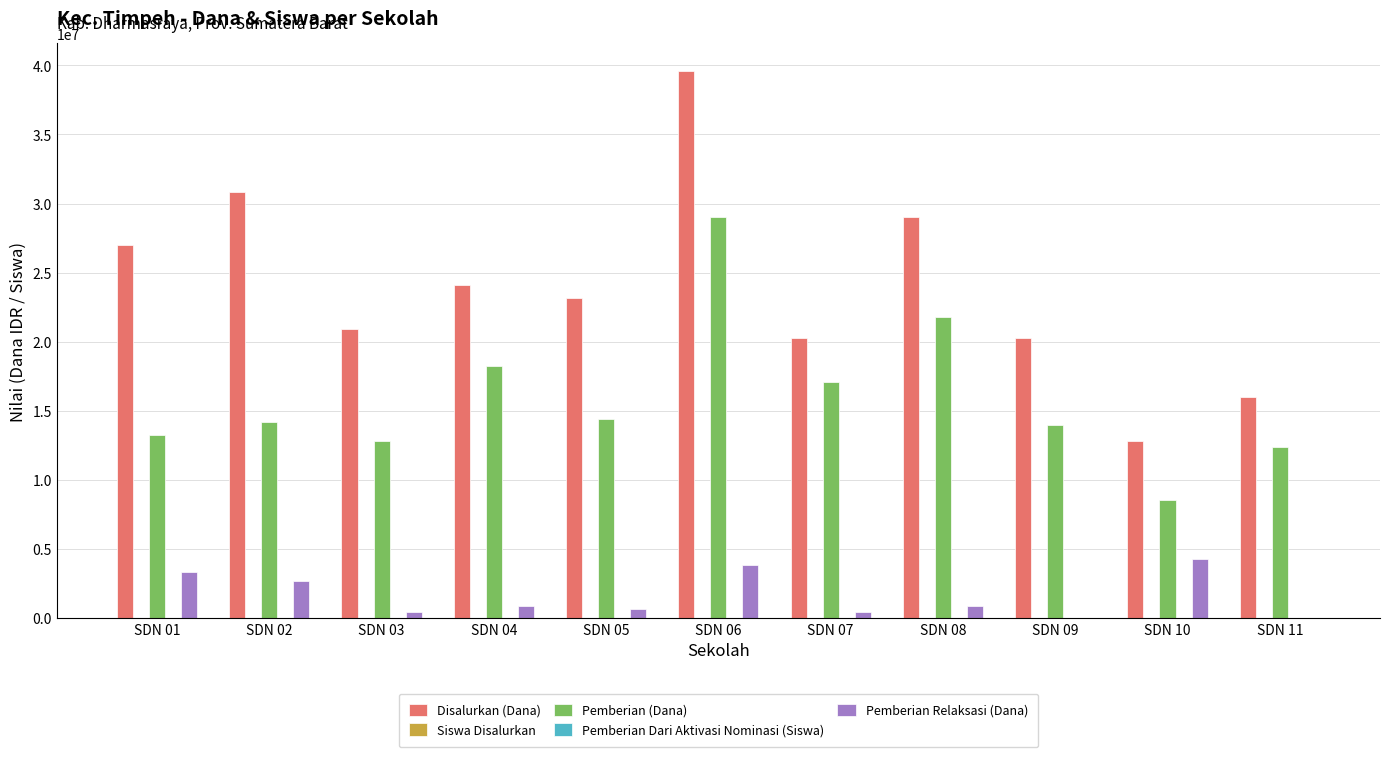

Where is Pemberian (Dana) nearest to the value 18787500?

SDN 04